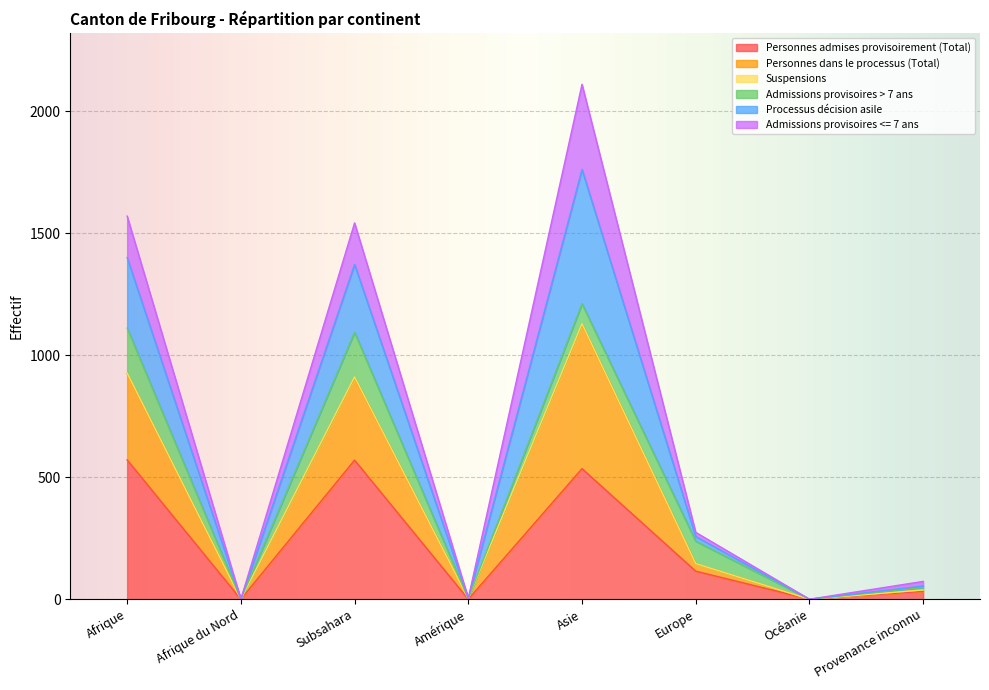

Which has a higher value, Océanie or Subsahara?

Subsahara